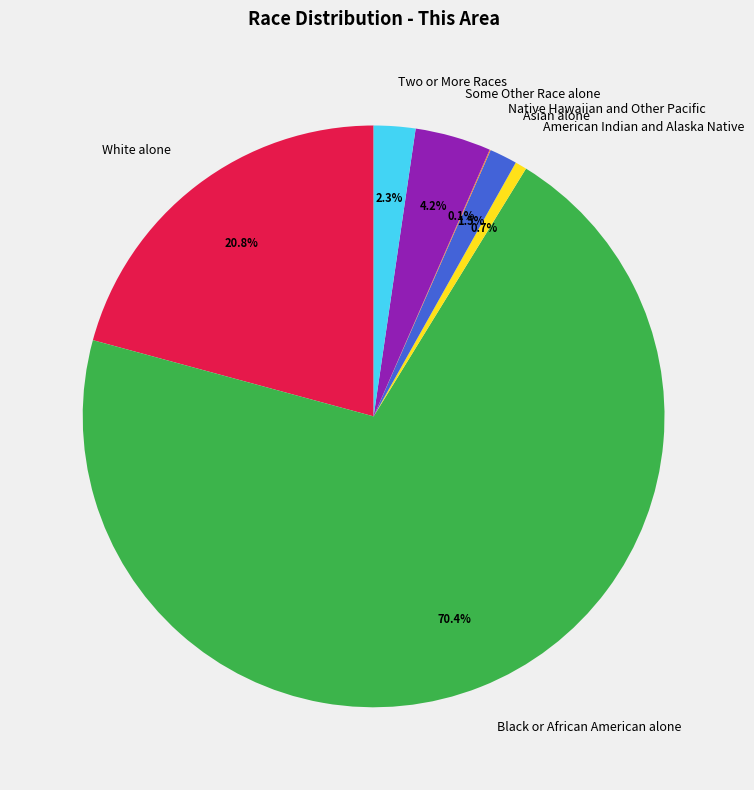

Which category accounts for the majority?

Black or African American alone